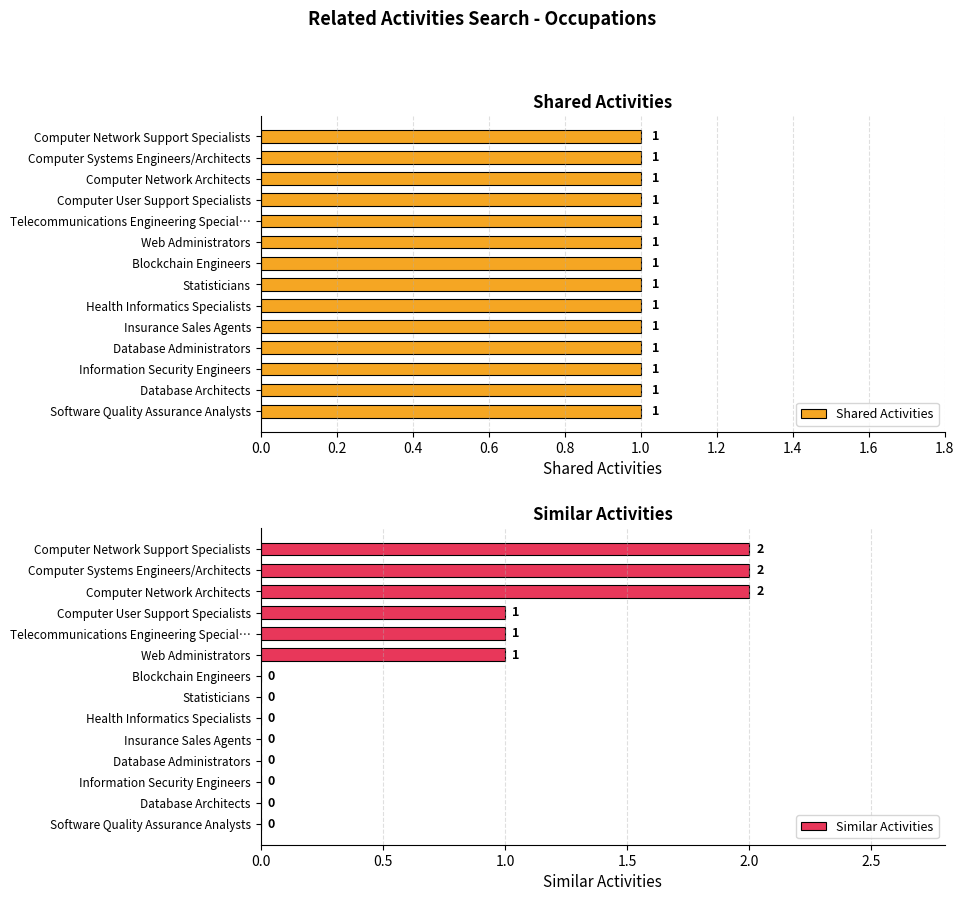

The value of Similar Activities at Computer Network Architects is 3. True or false?

False